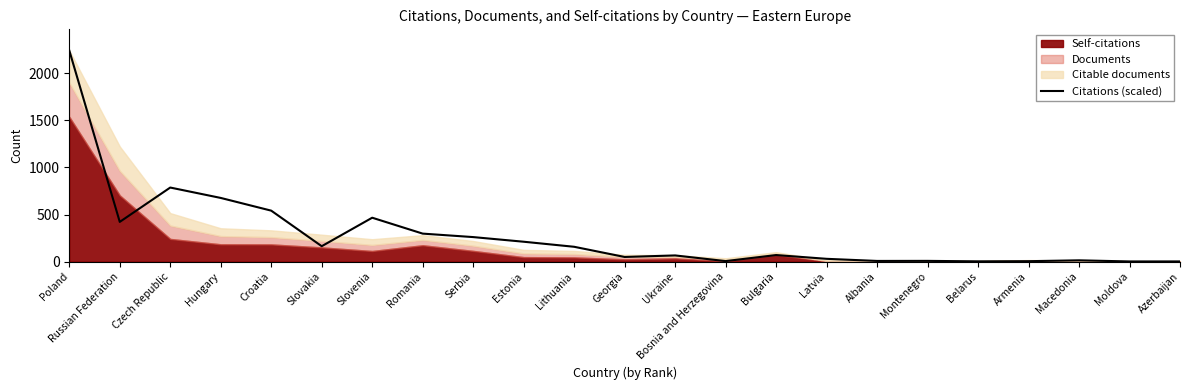

Reading left to right, what are all the values shown in this chart?

2240.0	421.8	786.0	675.8	540.9	163.8	466.0	297.4	260.6	211.3	157.7	49.7	66.0	5.9	69.9	30.1	7.6	8.3	3.3	5.0	14.2	2.2	2.4